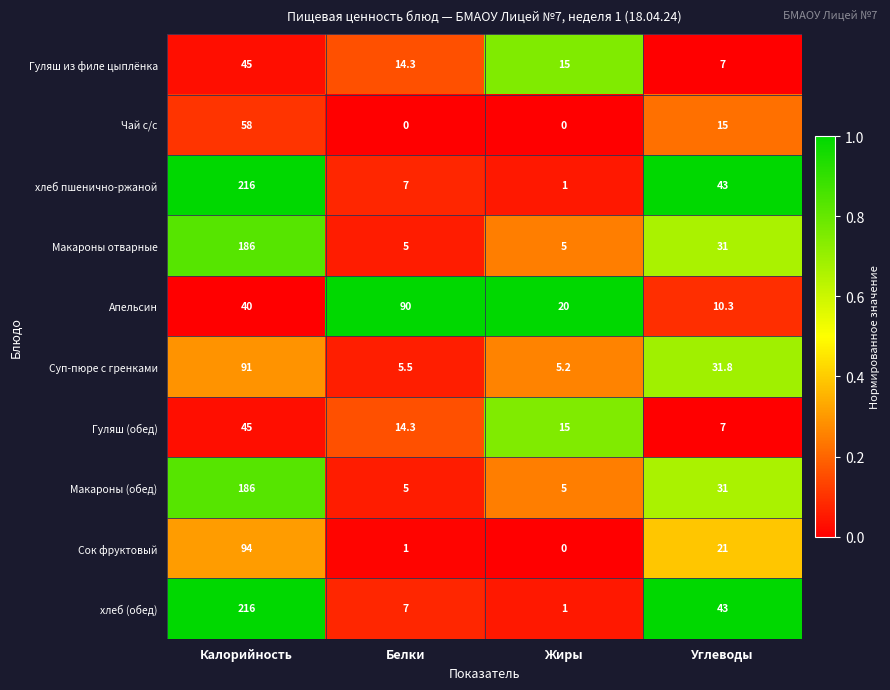

At how many categories does at least one series exceed 0?

4